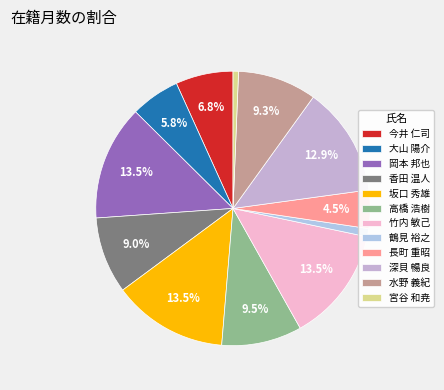

Is there any slice that represents more than half of the pie?

No